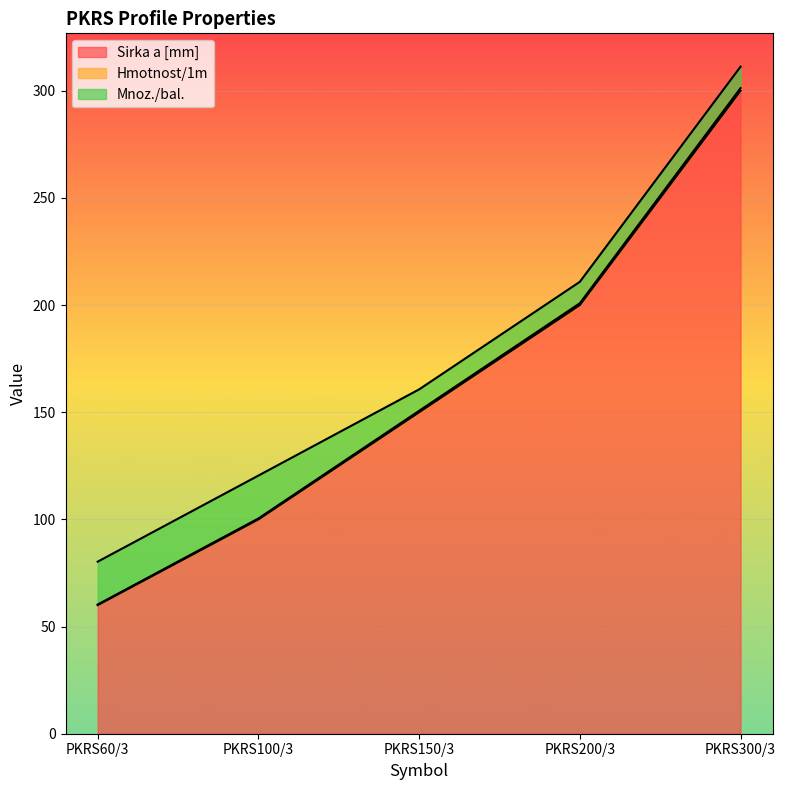

At which category does the chart reach its minimum across all series?

PKRS60/3